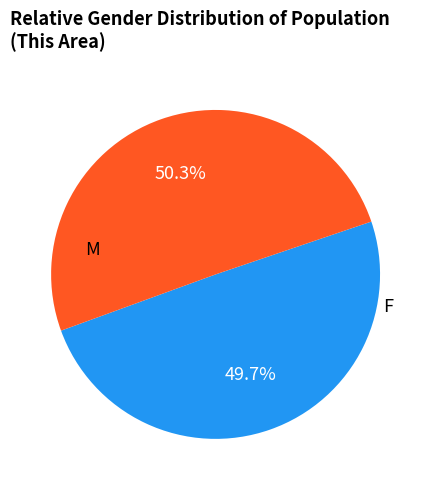

Is there any slice that represents more than half of the pie?

Yes